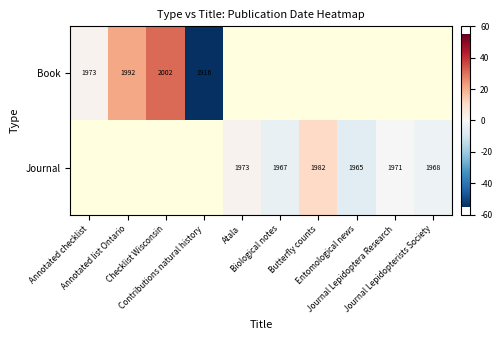

Rank the series by their average value, from highest to lowest.

Book, Journal